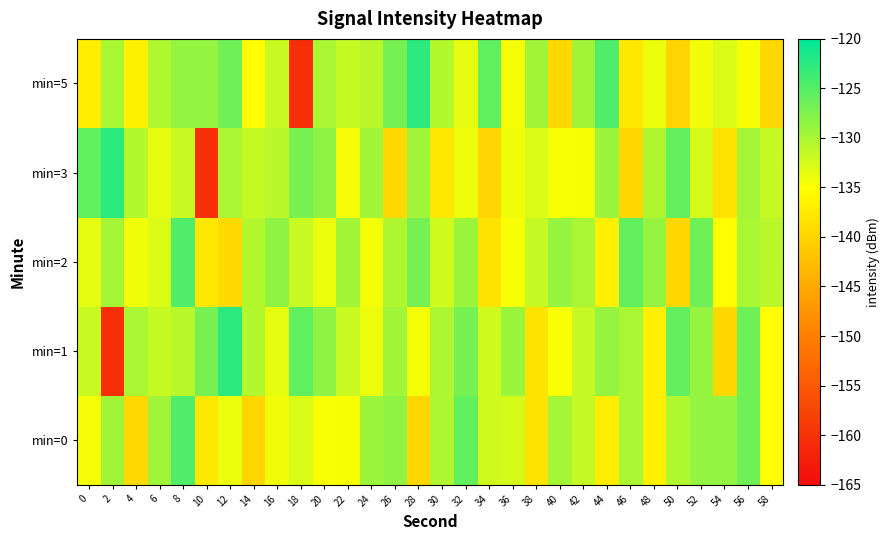

Reading left to right, transcribe all the data shown in this chart.

min=0: 0=-134.3	2=-129.4	4=-139.5	6=-129.5	8=-124.7	10=-137.7	12=-133.9	14=-139.9	16=-134.2	18=-132.8	20=-134.6	22=-134.6	24=-129.2	26=-128.4	28=-139.7	30=-130.3	32=-125.7	34=-132.2	36=-132.5	38=-138.3	40=-129.7	42=-131.6	44=-137.1	46=-130.0	48=-136.7	50=-130.4	52=-128.7	54=-128.8	56=-126.5	58=-135.2
min=1: 0=-131.8	2=-160.5	4=-130.0	6=-131.7	8=-130.9	10=-127.1	12=-122.7	14=-130.6	16=-133.5	18=-125.7	20=-128.4	22=-131.8	24=-133.9	26=-129.4	28=-134.3	30=-130.3	32=-127.1	34=-132.2	36=-129.2	38=-138.3	40=-134.6	42=-131.6	44=-128.7	46=-130.0	48=-136.7	50=-125.7	52=-128.8	54=-139.7	56=-126.5	58=-135.2
min=2: 0=-133.5	2=-129.7	4=-134.2	6=-132.8	8=-124.7	10=-137.7	12=-139.5	14=-130.6	16=-128.4	18=-131.8	20=-133.9	22=-129.4	24=-134.3	26=-130.3	28=-127.1	30=-132.2	32=-129.2	34=-138.3	36=-134.6	38=-131.6	40=-128.7	42=-130.0	44=-136.7	46=-125.7	48=-128.8	50=-139.7	52=-126.5	54=-135.2	56=-130.0	58=-130.9
min=3: 0=-125.7	2=-122.7	4=-130.6	6=-133.5	8=-131.8	10=-160.5	12=-130.0	14=-131.7	16=-130.9	18=-127.1	20=-128.4	22=-134.3	24=-129.4	26=-139.5	28=-129.5	30=-137.7	32=-133.9	34=-139.9	36=-134.2	38=-132.8	40=-134.6	42=-134.6	44=-129.2	46=-139.7	48=-130.3	50=-125.7	52=-132.5	54=-138.3	56=-129.7	58=-131.6
min=5: 0=-137.1	2=-130.0	4=-136.7	6=-130.4	8=-128.7	10=-128.8	12=-126.5	14=-135.2	16=-131.8	18=-160.5	20=-130.0	22=-131.7	24=-130.9	26=-127.1	28=-122.7	30=-130.6	32=-133.5	34=-125.7	36=-134.3	38=-129.4	40=-139.5	42=-129.5	44=-124.7	46=-137.7	48=-133.9	50=-139.9	52=-134.2	54=-132.8	56=-134.6	58=-139.7